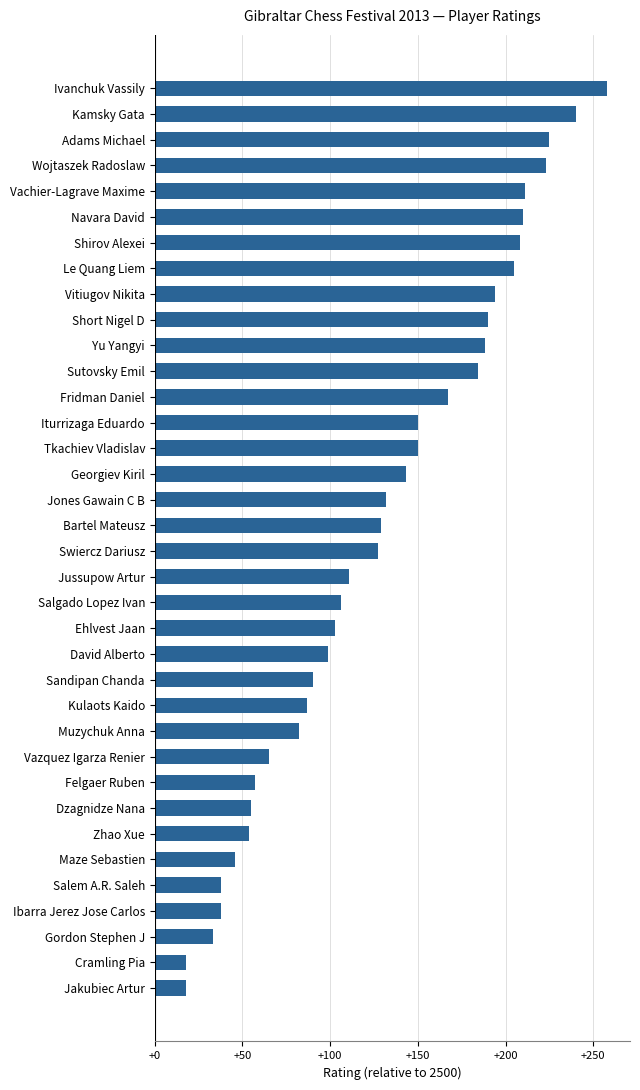

What is the label of the 25th bar from the top?

Kulaots Kaido